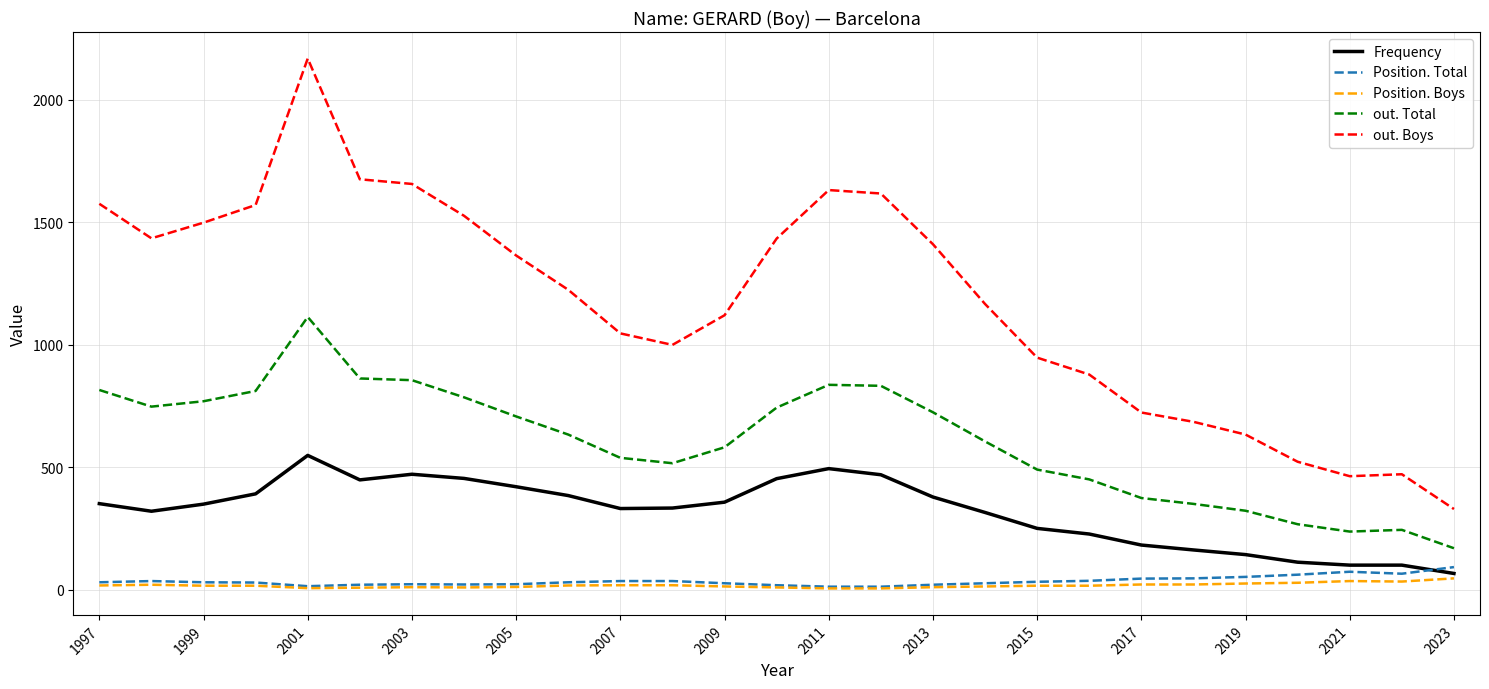

Which series has the largest range (max minus min)?

out. Boys